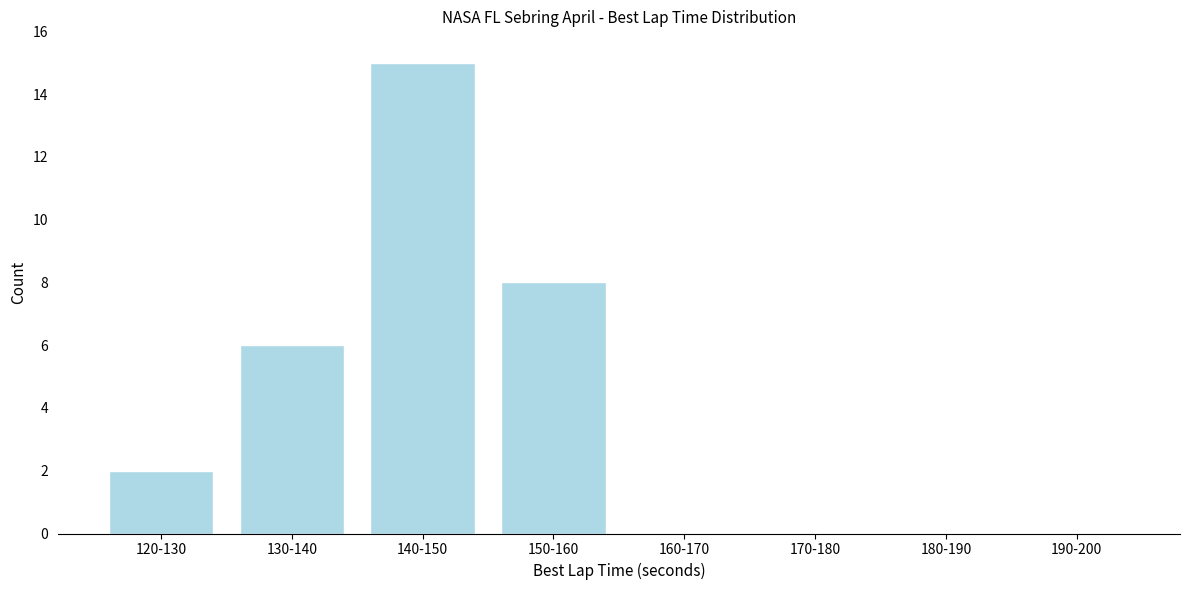

Reading left to right, transcribe all the data shown in this chart.

120-130=2	130-140=6	140-150=15	150-160=8	160-170=0	170-180=0	180-190=0	190-200=0